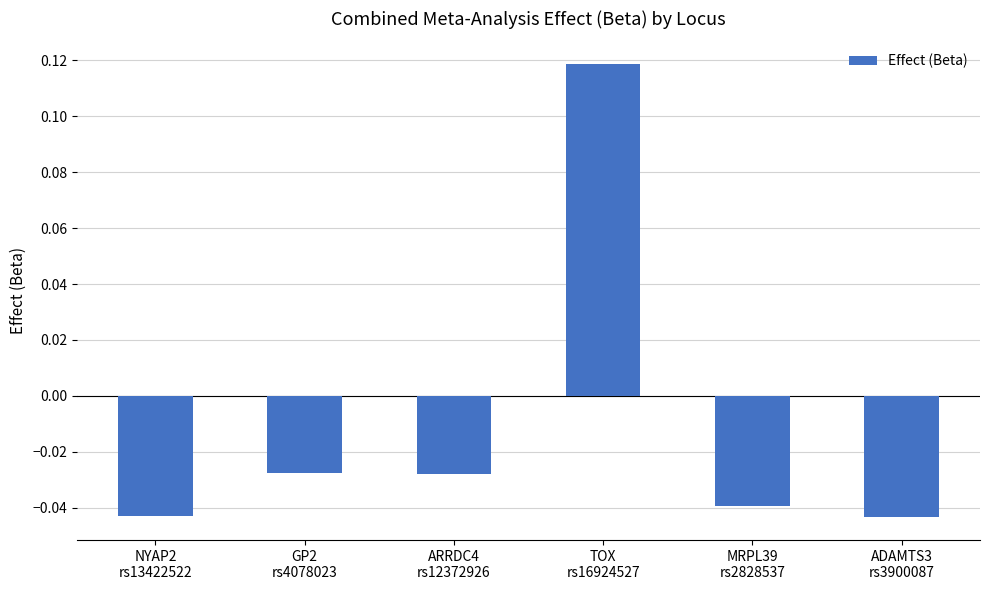

Count the number of data series in this chart.

1